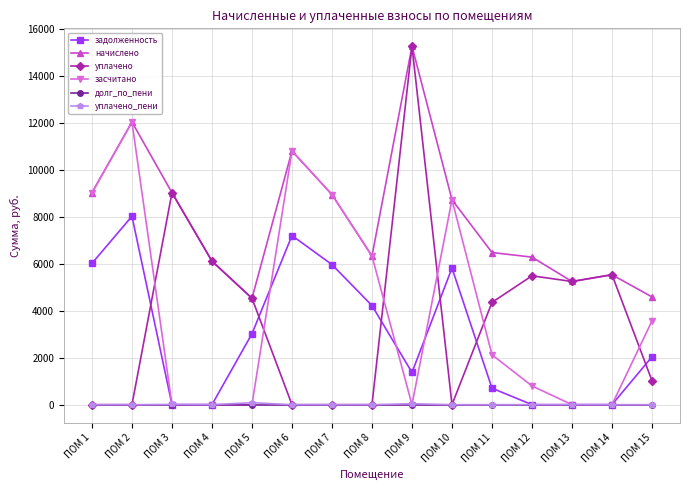

What is the spread (max minus min) of values at ПОМ 4?

6105.6